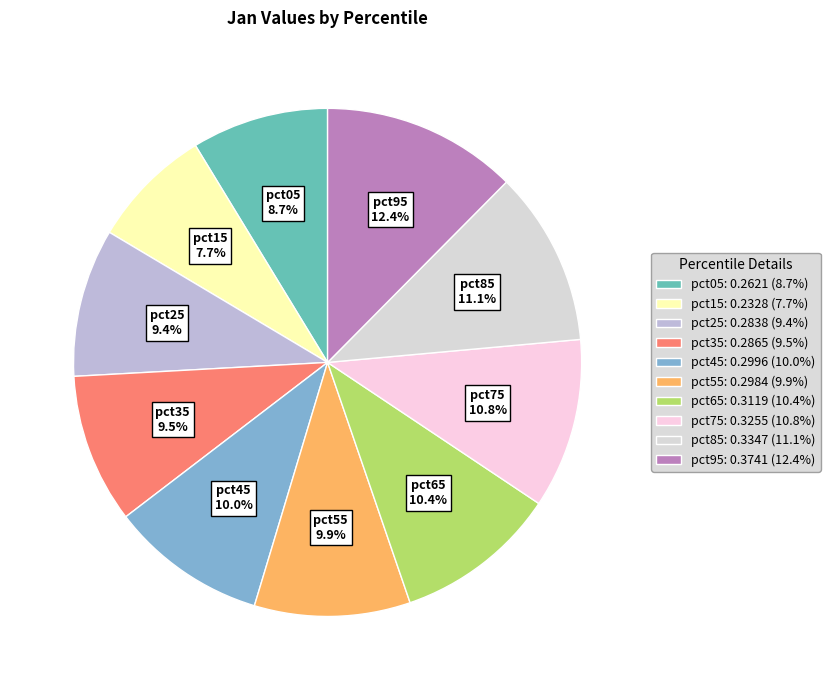

Is it true that pct95 is 26% of the pie?

False